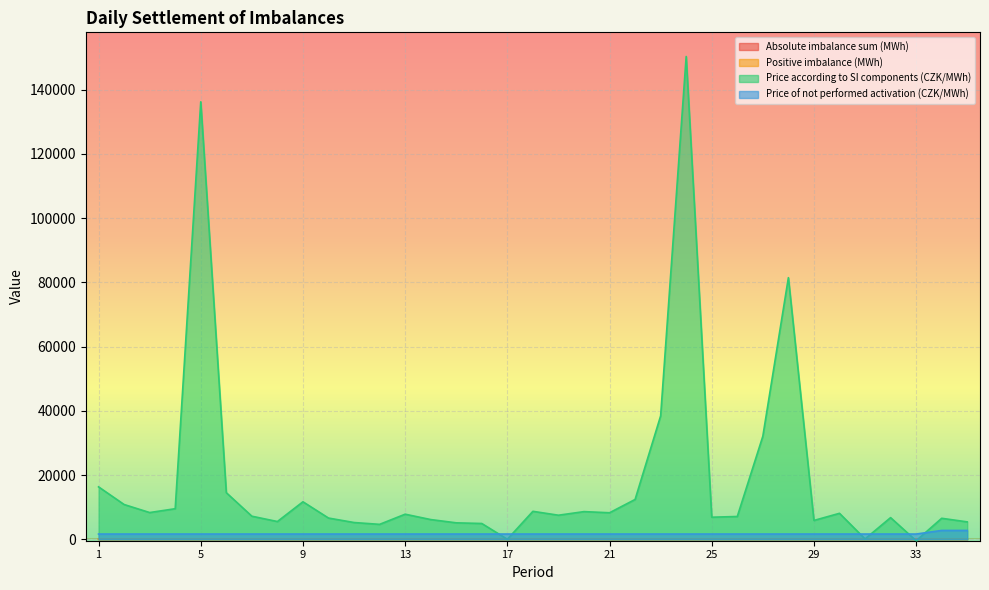

Reading right to left, transcribe all the data shown in this chart.

Absolute imbalance sum (MWh): 51.9	50.7	65.5	94.4	62.7	83.9	66.4	128.0	86.7	62.4	96.7	82.0	80.3	66.9	63.6	73.5	68.7	79.6	64.2	67.4	73.1	71.3	63.8	62.9	67.4	69.5	60.5	63.3	81.2	84.1	66.9	61.1	63.9	63.4	54.3
Positive imbalance (MWh): 20.9	24.3	42.7	43.5	35.1	29.4	18.7	31.2	30.2	28.7	46.6	22.0	23.8	17.0	22.2	18.9	25.0	29.0	34.0	31.3	29.1	28.7	22.9	24.1	24.1	22.7	18.3	21.5	26.6	16.9	21.7	15.2	19.5	15.1	12.8
Price according to SI components (CZK/MWh): 5431.2	6551.9	-434.0	6758.4	126.0	8099.3	5877.1	81477.0	32111.1	7112.0	6885.1	150340.2	38446.5	12413.9	8272.5	8628.9	7505.5	8719.9	23.6	4928.1	5138.0	6154.9	7825.3	4662.8	5232.1	6624.5	11691.0	5540.7	7200.9	14523.0	136232.6	9533.6	8336.9	10838.3	16338.1
Price of not performed activation (CZK/MWh): 2765.4	2765.4	1646.7	1646.7	1646.7	1646.7	1646.7	1646.7	1646.7	1646.7	1646.7	1646.7	1646.7	1646.7	1646.7	1646.7	1646.7	1646.7	1646.7	1646.7	1646.7	1646.7	1646.7	1646.7	1646.7	1646.7	1646.7	1646.7	1646.7	1646.7	1646.7	1646.7	1646.7	1646.7	1646.7